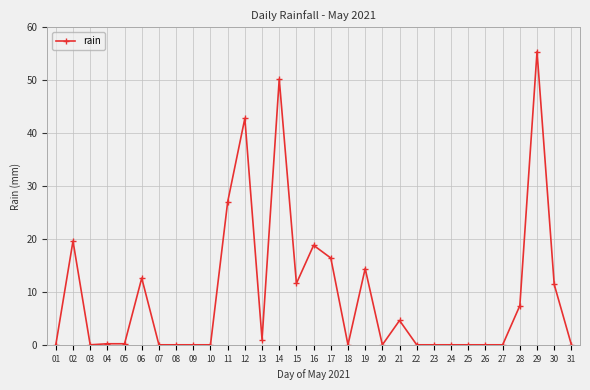

True or false: there are more than 0 points higher than both neighbors.

True